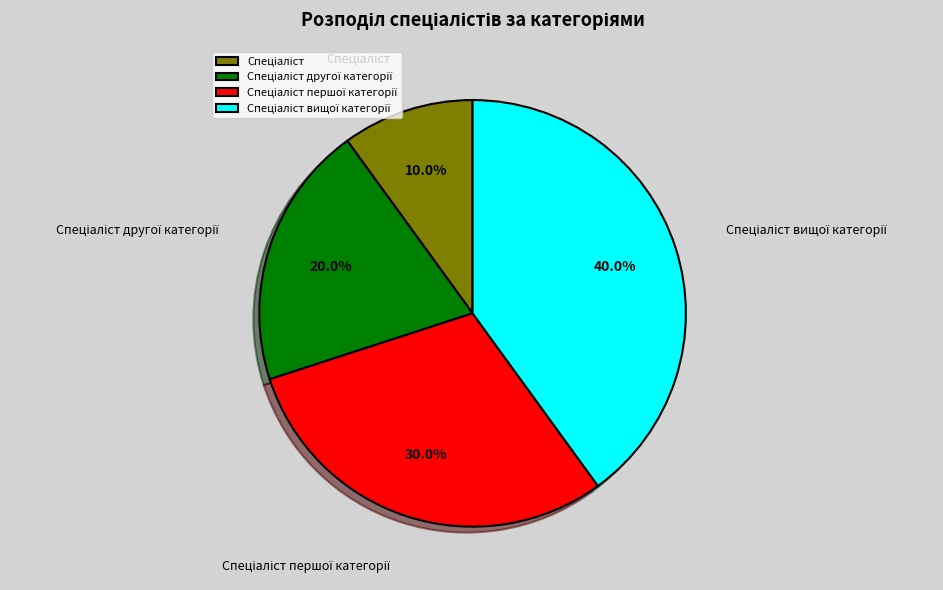

Is there a majority slice in this chart?

No